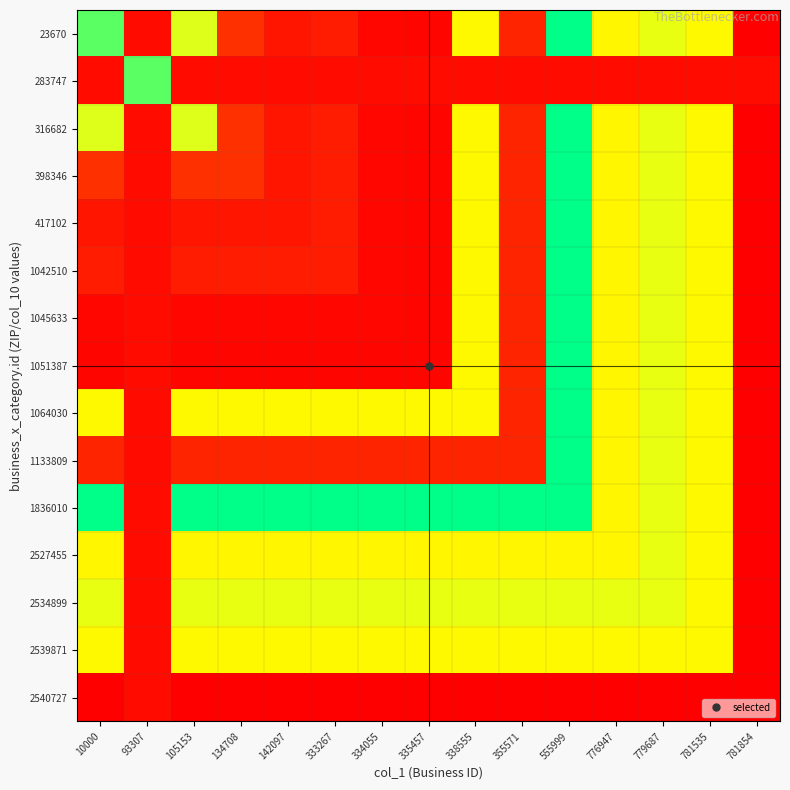

Rank the series at 355571 from lowest to highest value.

2540727, 283747, 23670, 316682, 398346, 417102, 1042510, 1045633, 1051387, 1064030, 1133809, 2527455, 2539871, 2534899, 1836010